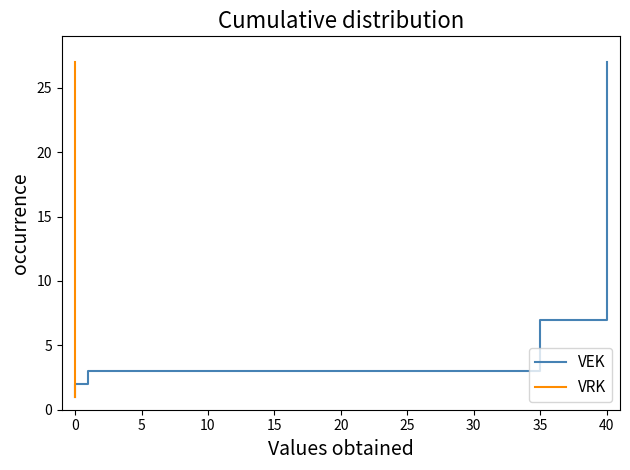

True or false: VRK and VEK intersect in this chart.

False